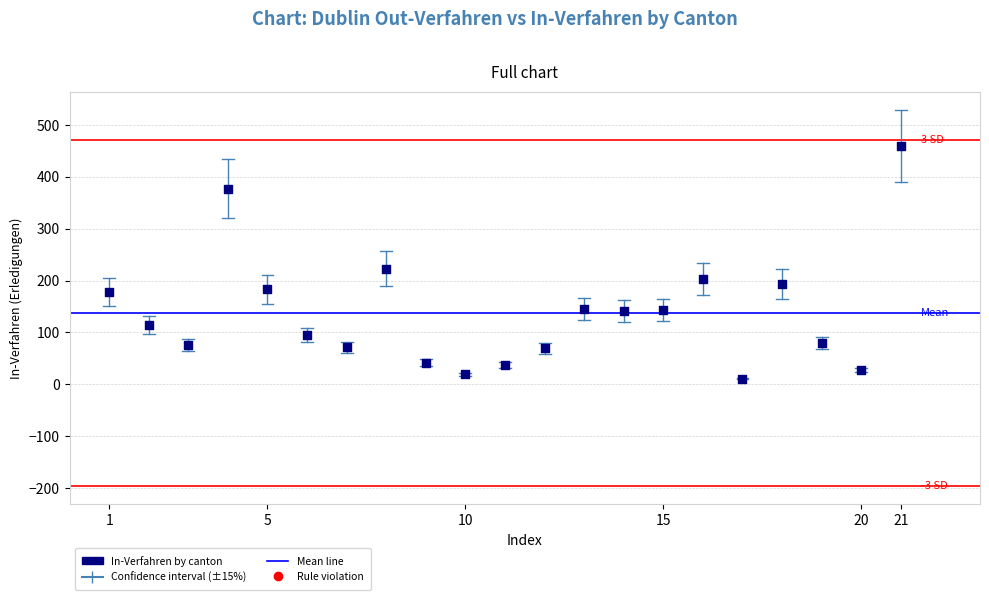

What is the range of X values (max minus min)?

20